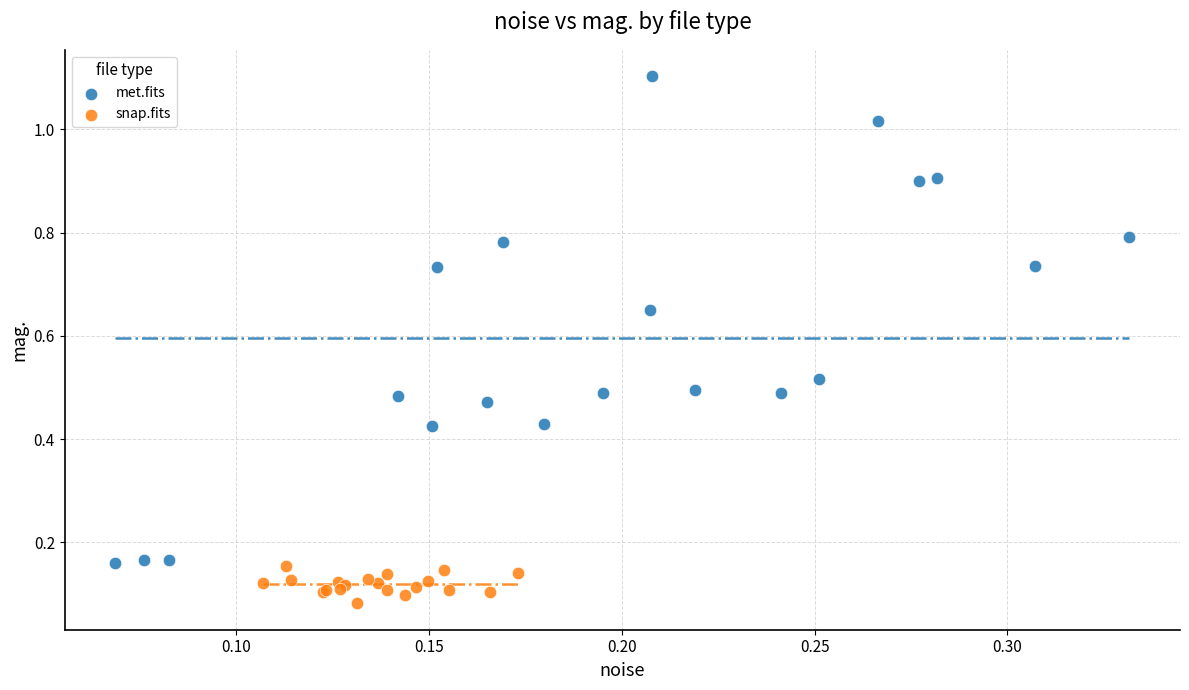

Which series contains the highest Y value?

met.fits